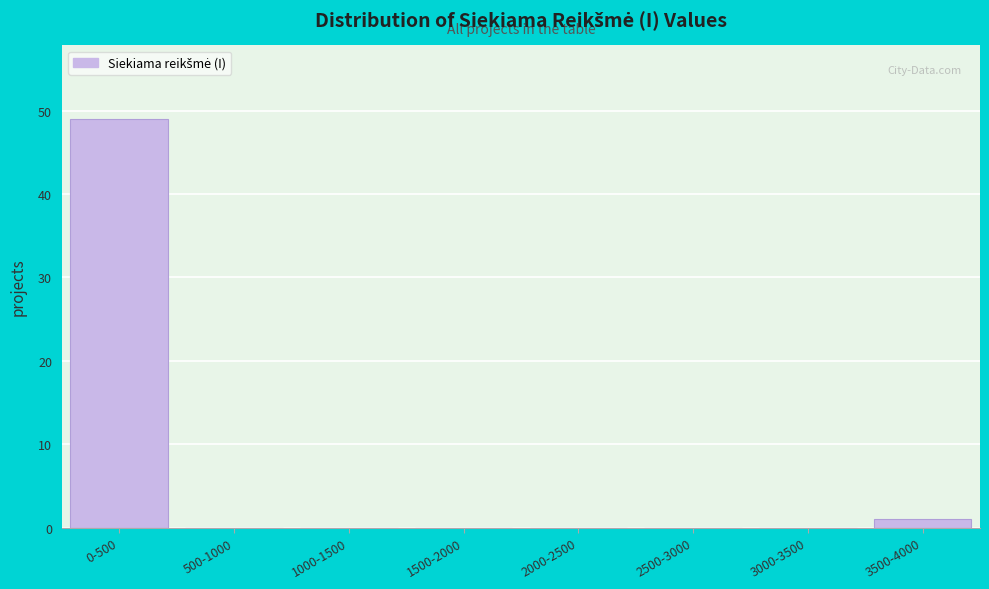

Reading left to right, list all the values displayed in this chart.

0-500=49	500-1000=0	1000-1500=0	1500-2000=0	2000-2500=0	2500-3000=0	3000-3500=0	3500-4000=1